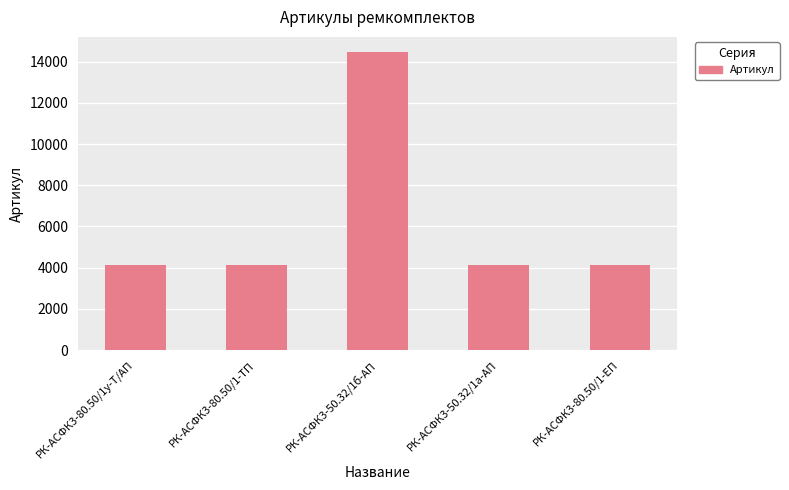

How many bars are there in total?

5